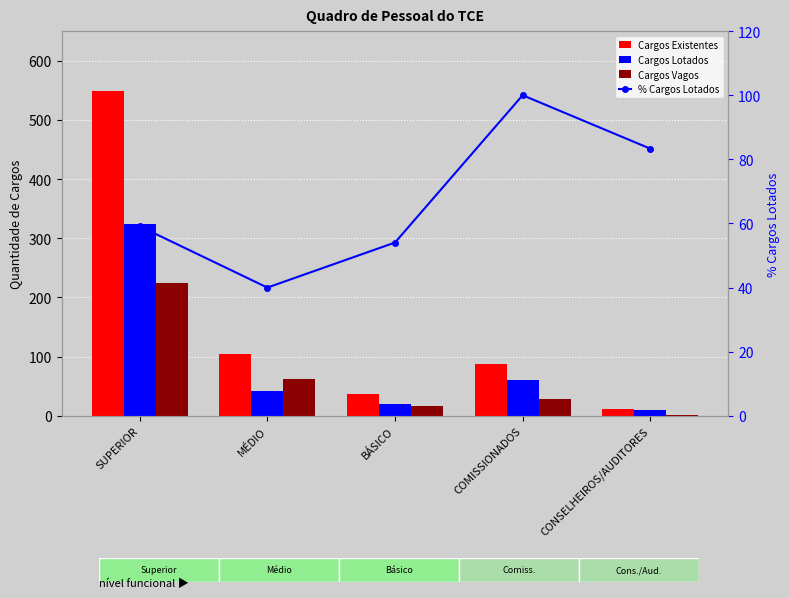

Is it true that Cargos Existentes equals 37.0 at BÁSICO?

True